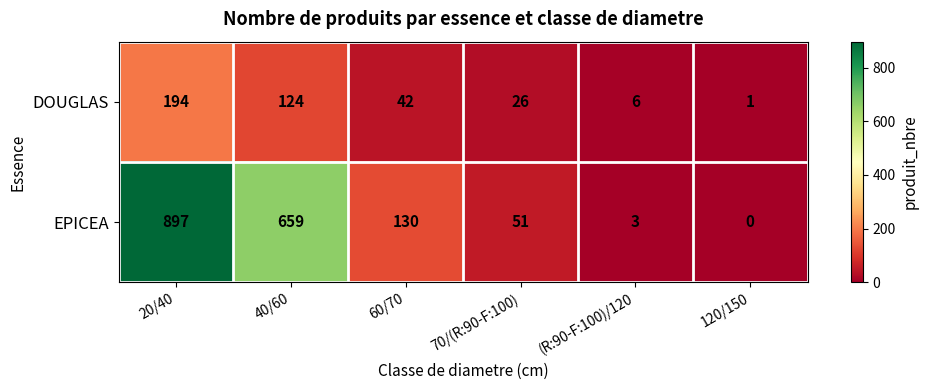

Where does the DOUGLAS series first go above 42?

20/40